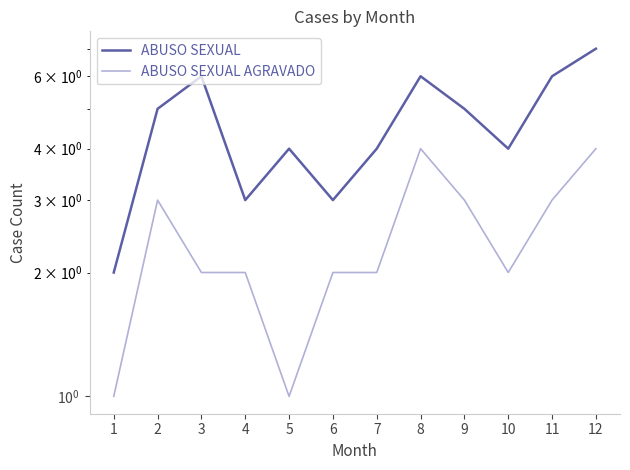

True or false: ABUSO SEXUAL and ABUSO SEXUAL AGRAVADO cross at least once.

False